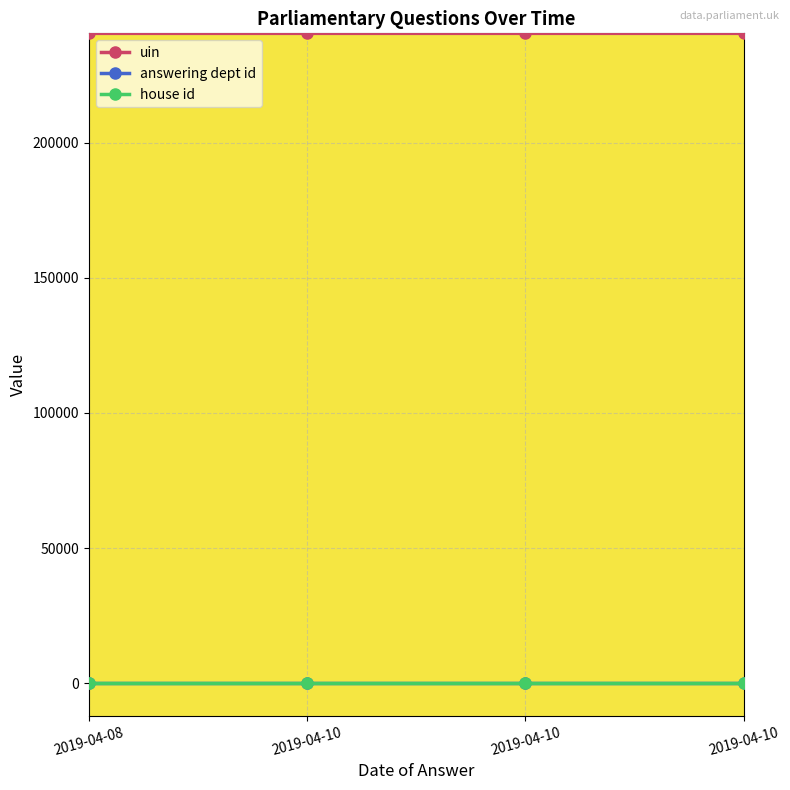

True or false: uin has a value of 348824 at 2019-04-10.

False